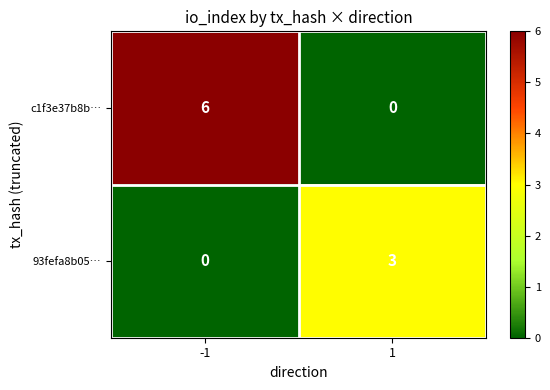

Is the value of 93fefa8b05… at -1 greater than the value of c1f3e37b8b… at -1?

No